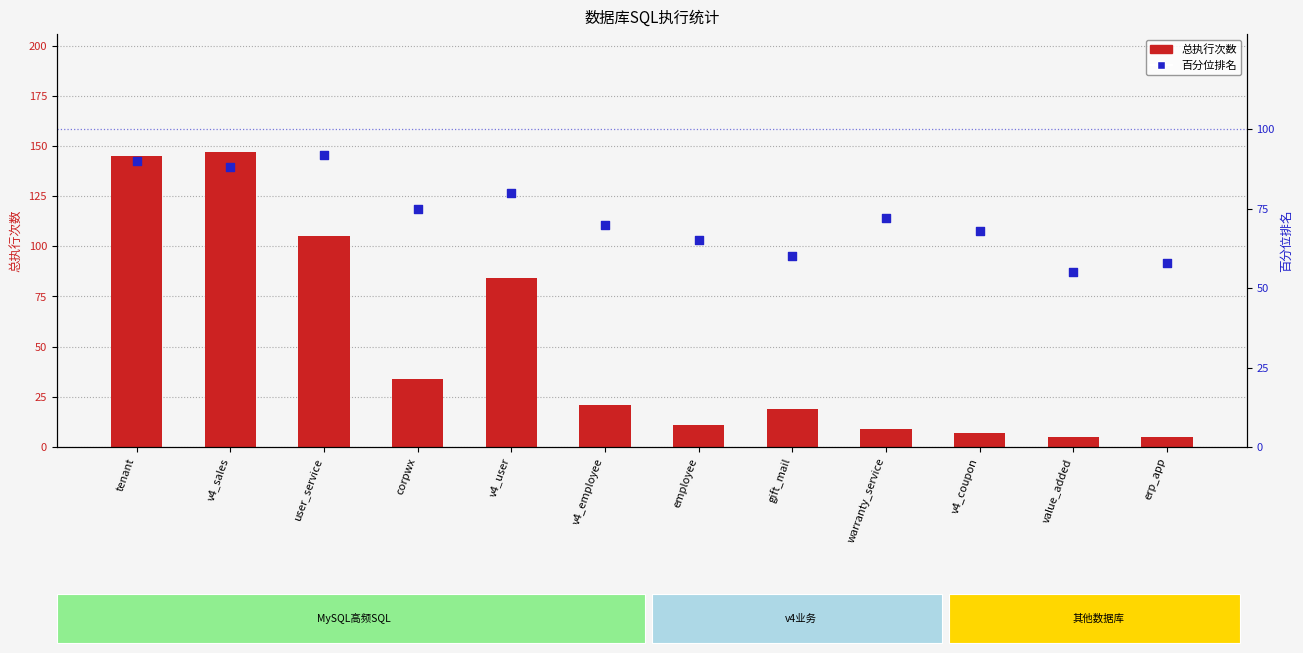

Is the value of 百分位排名 at corpwx greater than the value of 总执行次数 at v4_employee?

Yes